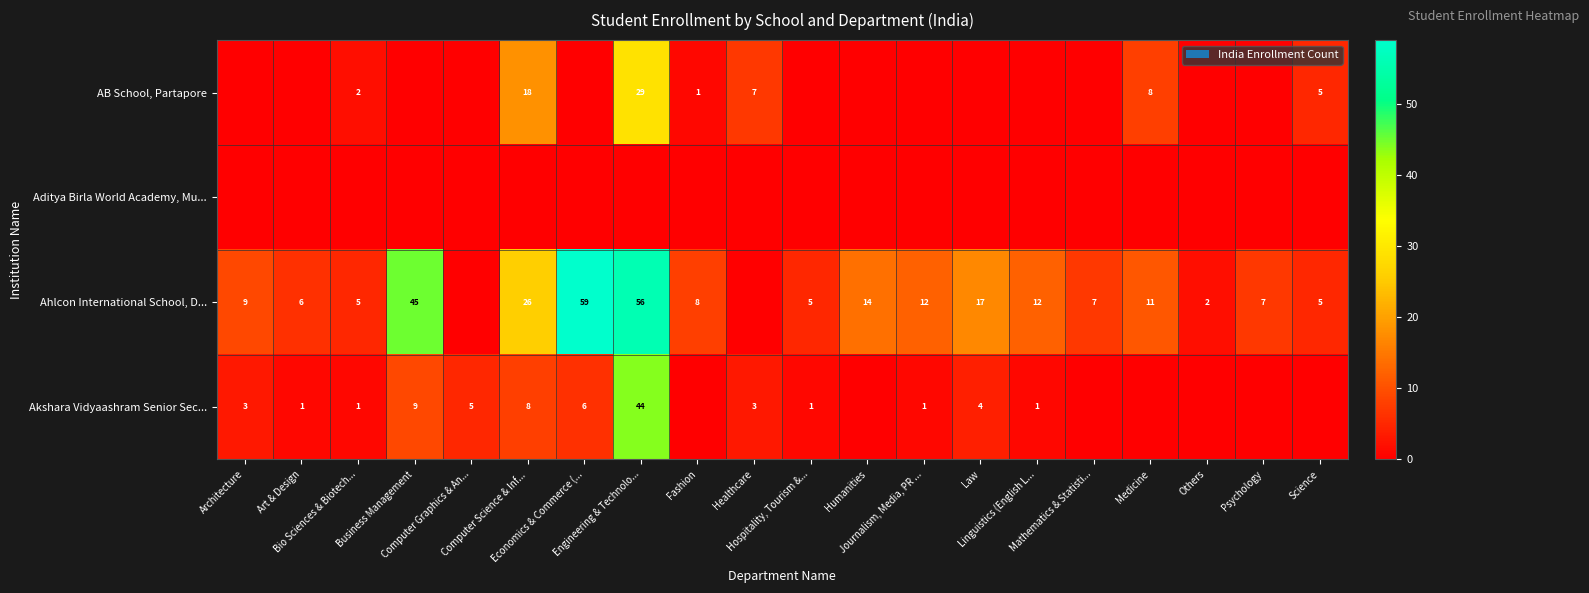

What is the total value across all series at Linguistics (English L...?

13